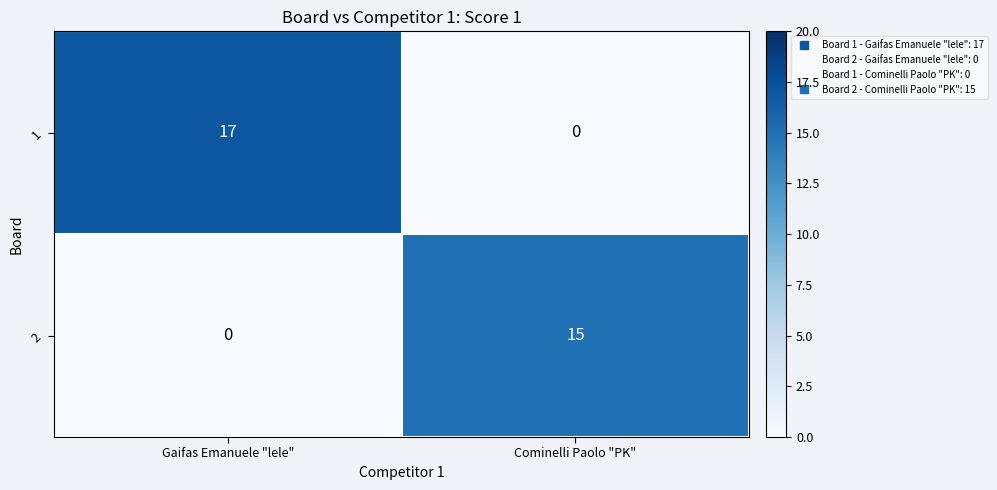

What is the difference between the highest and lowest values at Gaifas Emanuele "lele"?

17